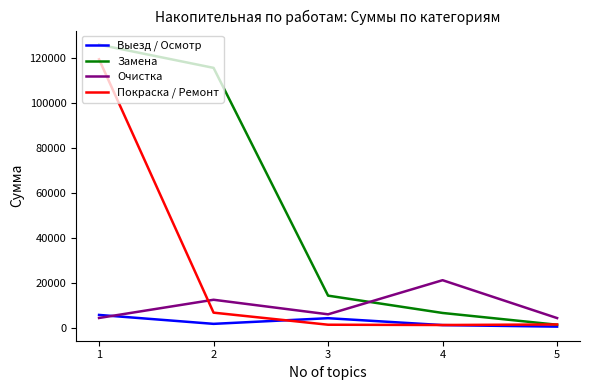

Count the number of data series in this chart.

4